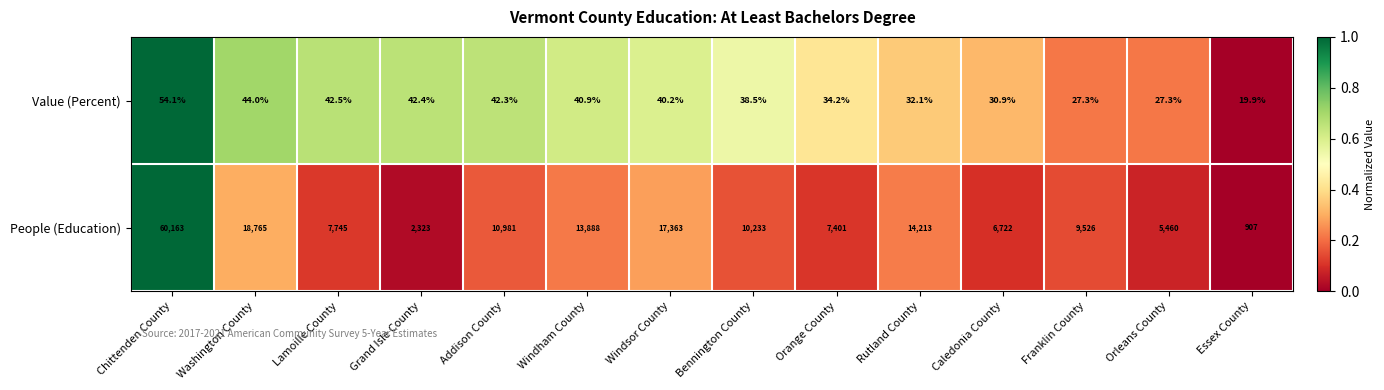

Which series has the widest spread of values?

People (Education)